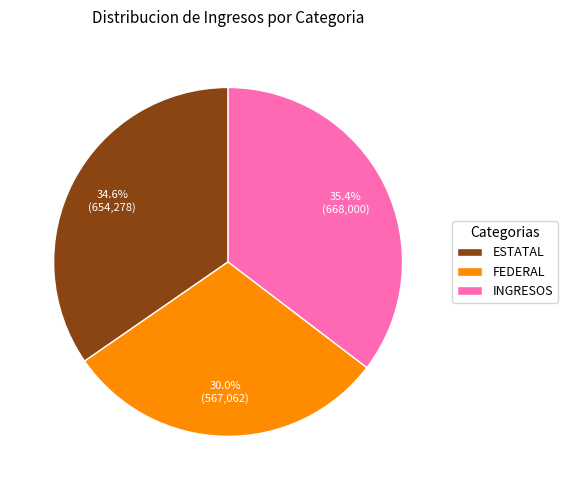

What percentage is NOT represented by ESTATAL?

65.4%